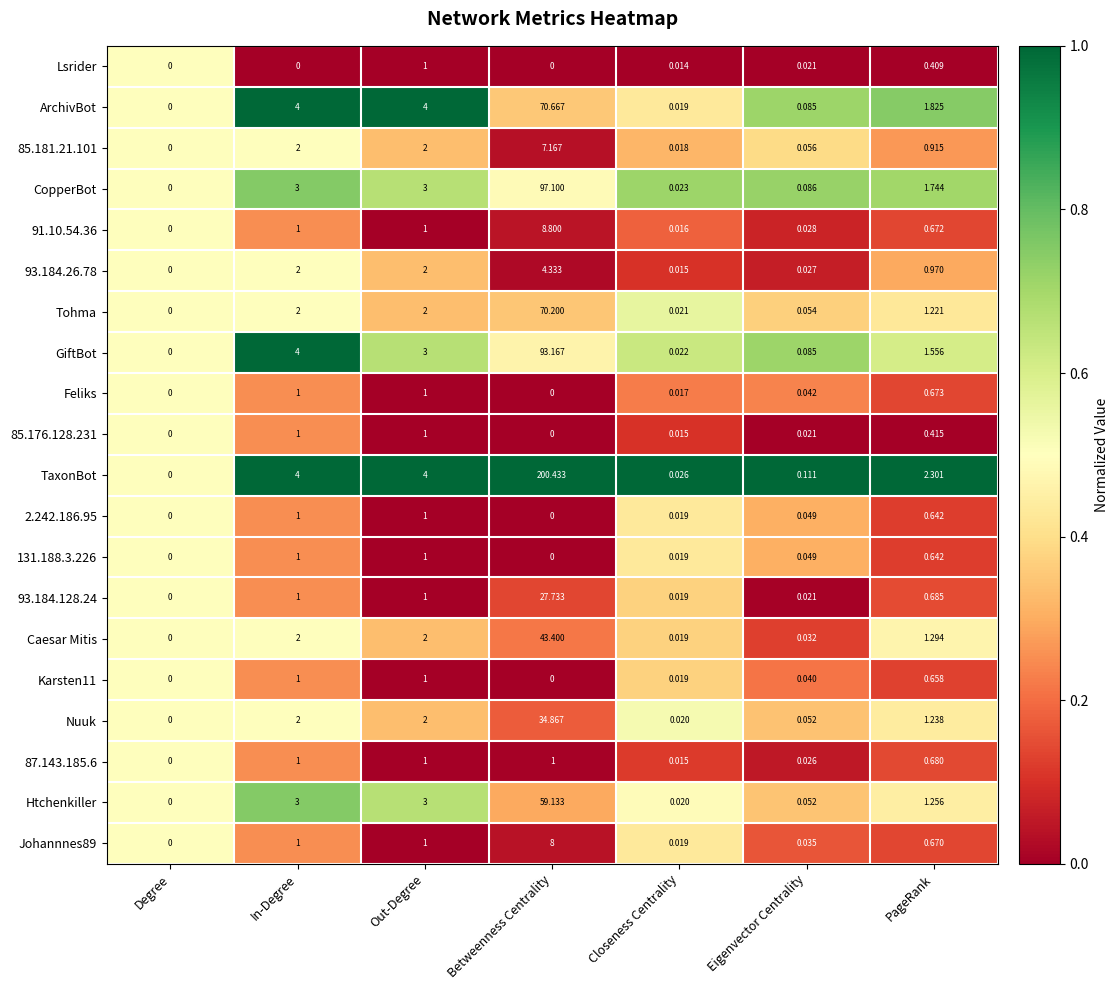

Where does the TaxonBot series first go above 2?

In-Degree